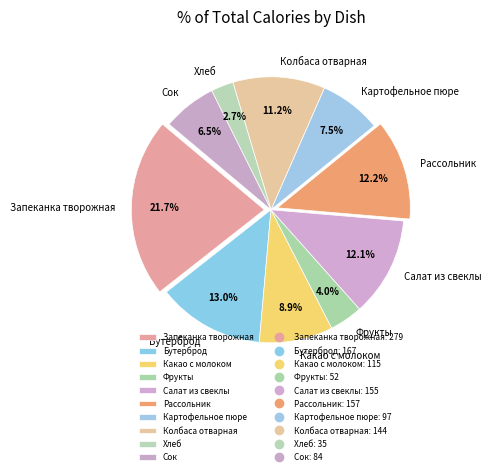

What is the ratio of the value at Бутерброд to the value at Какао с молоком?

1.5